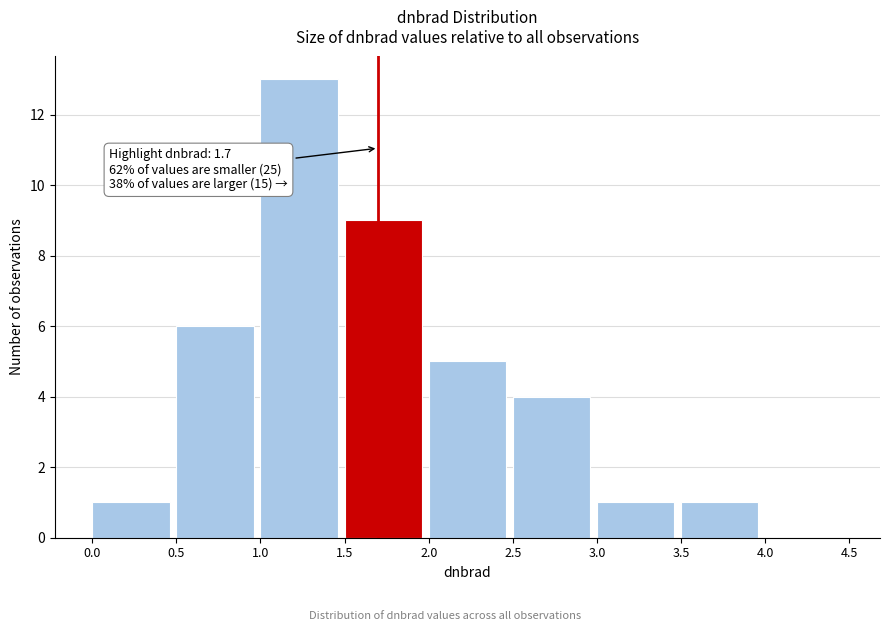

Which range on the x-axis has the tallest bar?

1.0 to 1.5